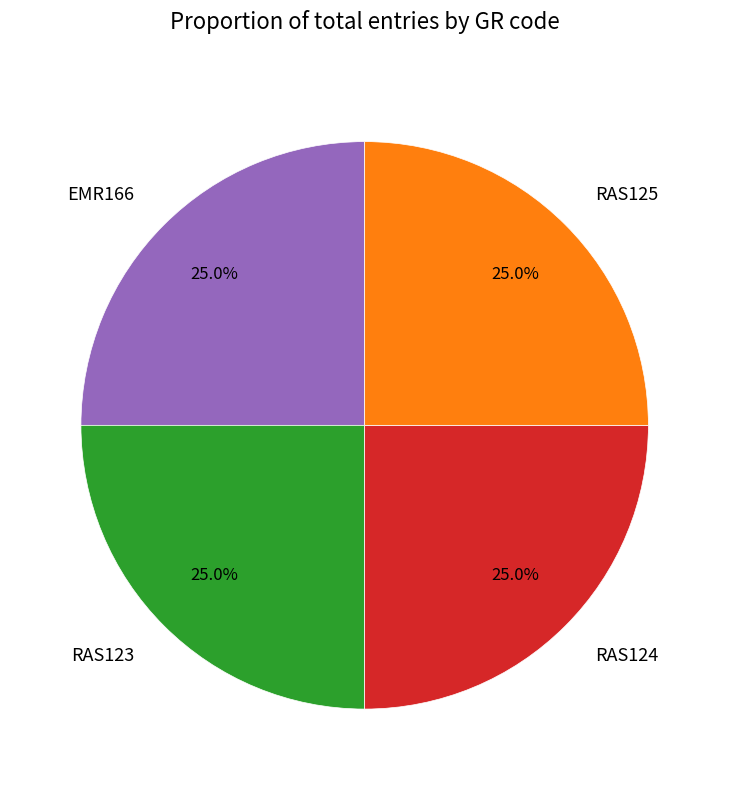

Is there a majority slice in this chart?

No